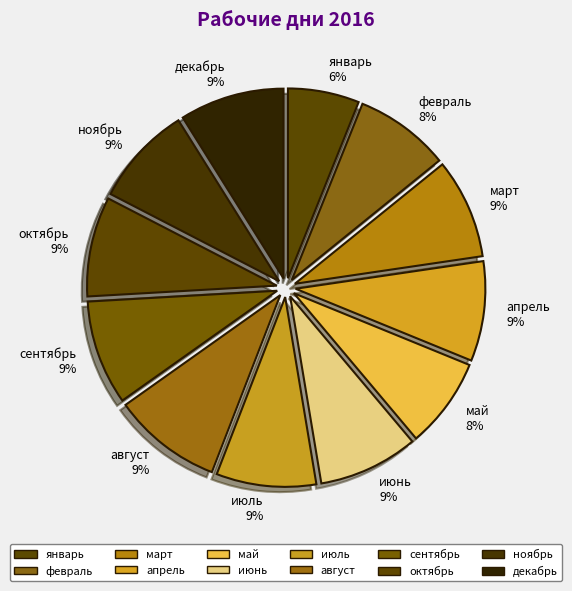

What percentage is the апрель slice, to the nearest percent?

9%